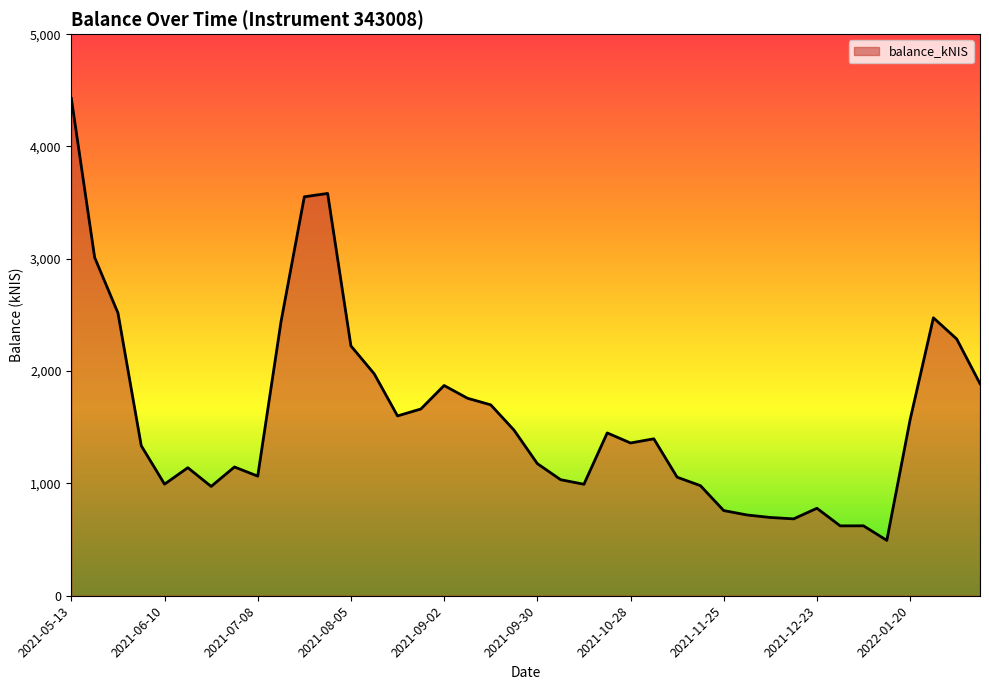

What is the difference between the maximum and minimum values?

3935.2